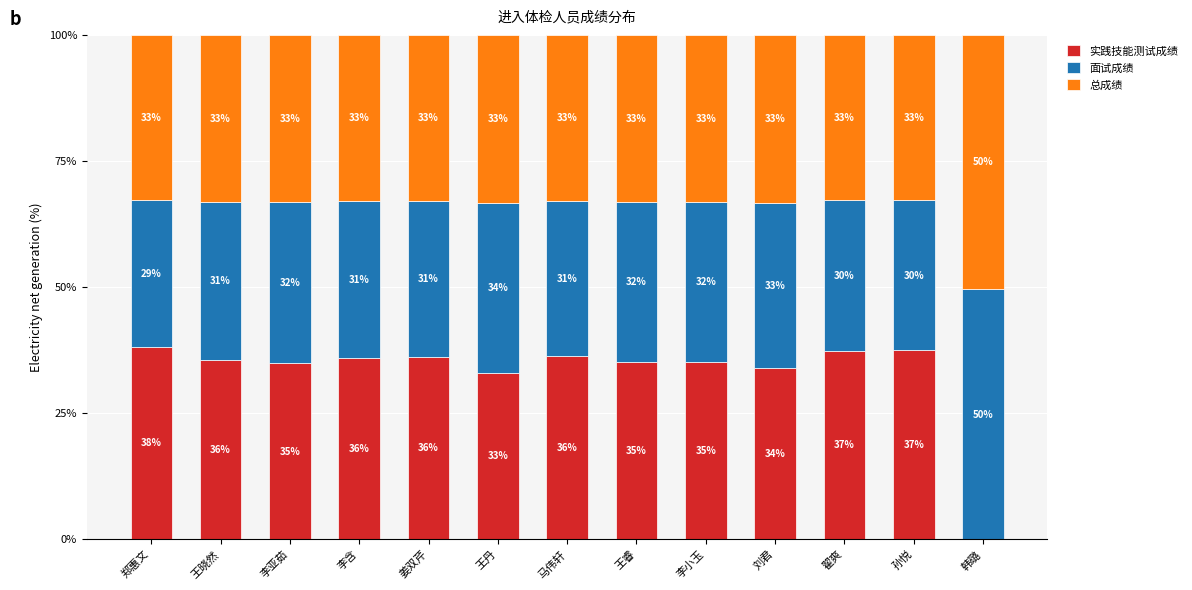

The 实践技能测试成绩 series shows 33.0 at 王丹. True or false?

True